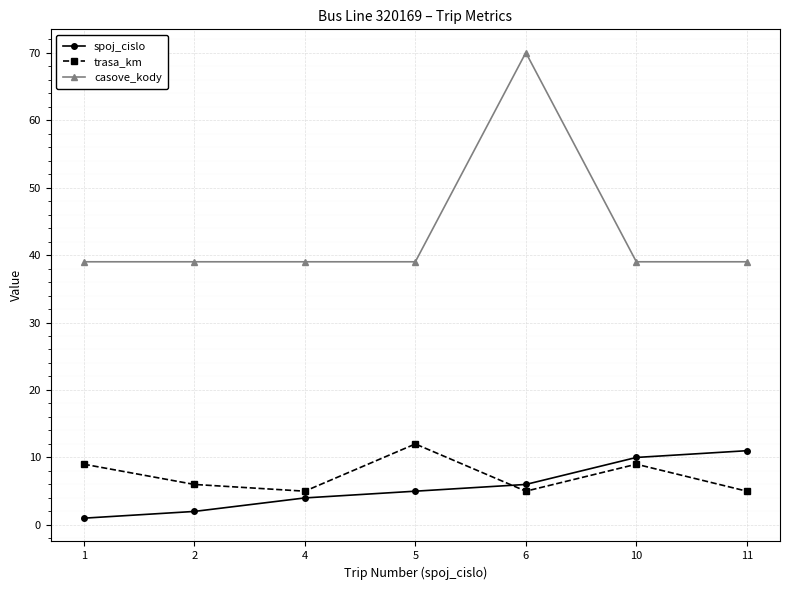

What is the total value across all series at 2?

47